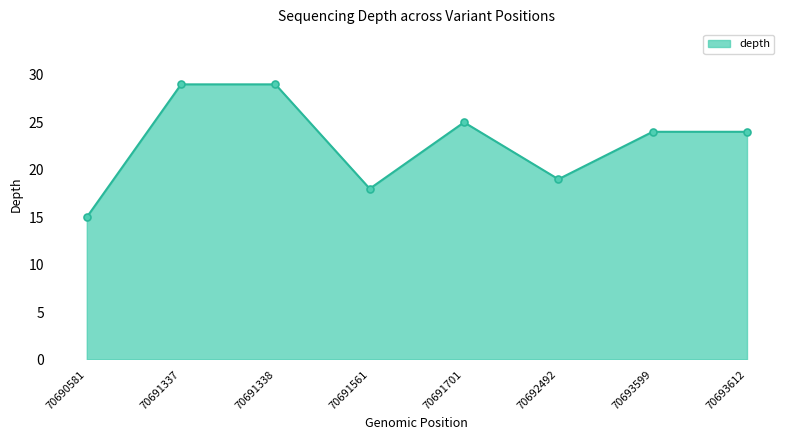

Reading left to right, what are all the values shown in this chart?

15	29	29	18	25	19	24	24